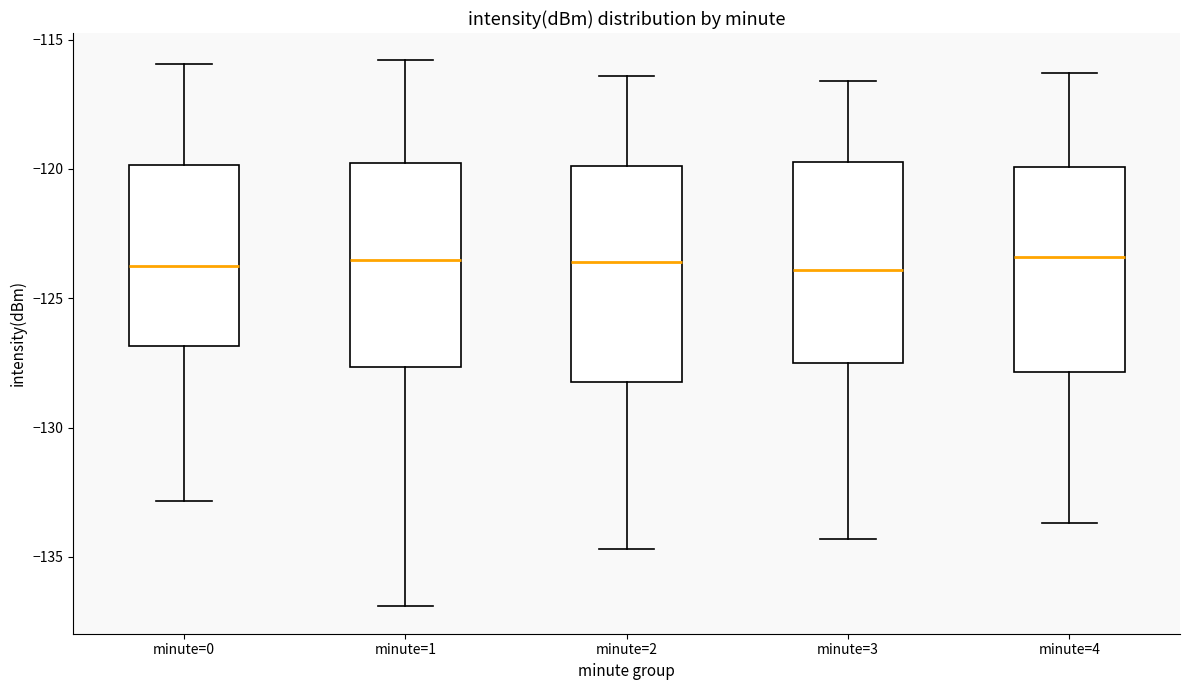

Where does the median line of the box for minute=3 sit on the y-axis? The values are not printed on the chart, so give them approximately, as read against the axis.

-124.0